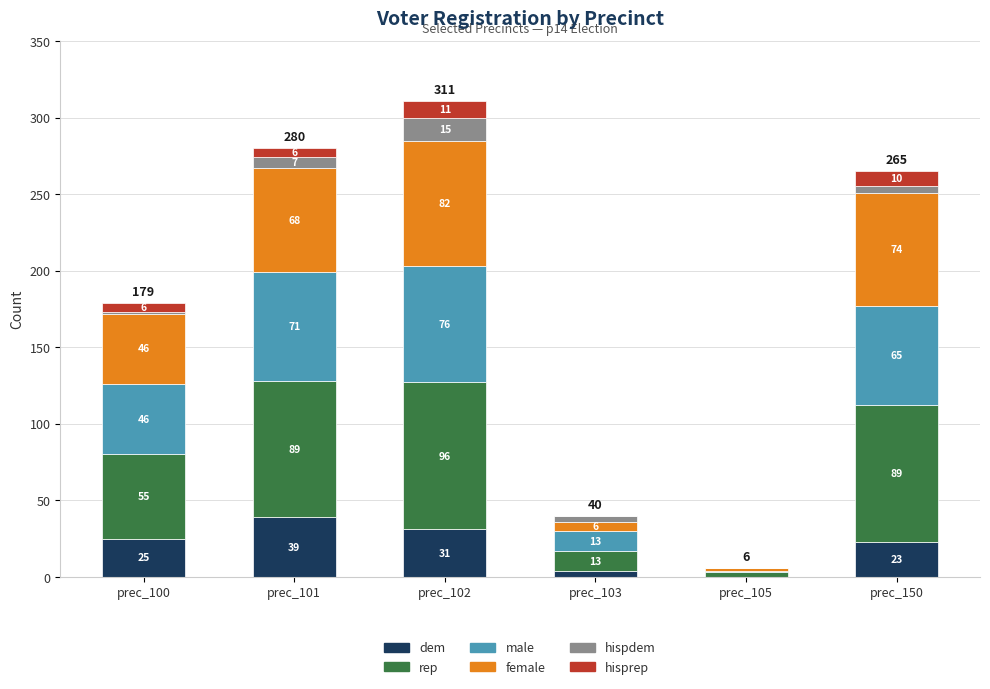

What is the maximum value for dem?

39